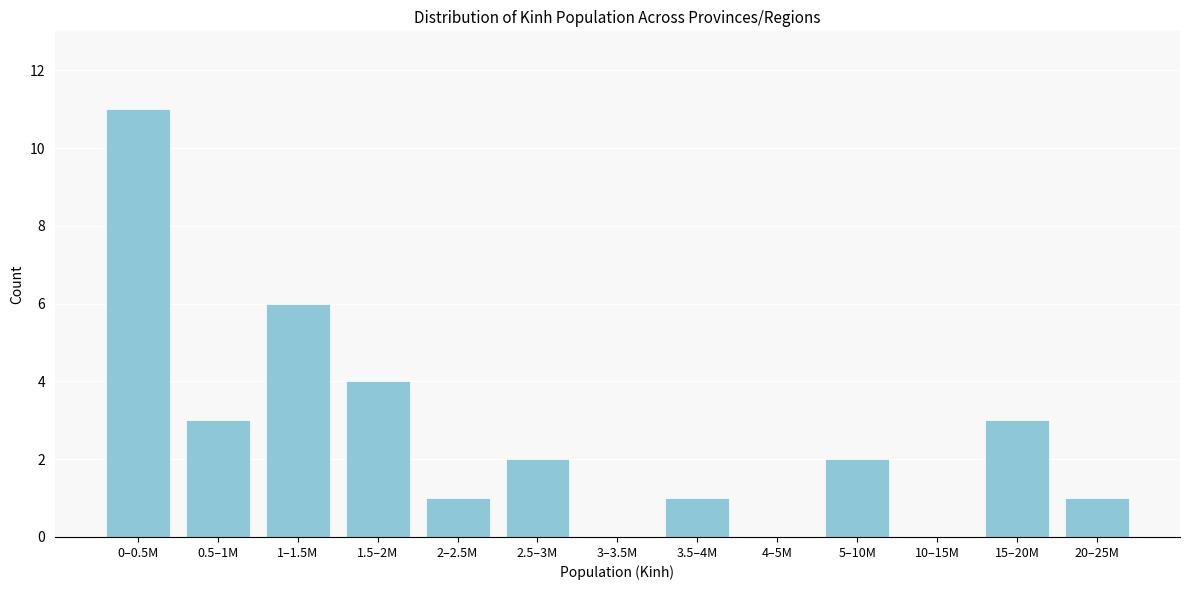

Reading left to right, extract all data points from this chart.

0–0.5M=11	0.5–1M=3	1–1.5M=6	1.5–2M=4	2–2.5M=1	2.5–3M=2	3–3.5M=0	3.5–4M=1	4–5M=0	5–10M=2	10–15M=0	15–20M=3	20–25M=1